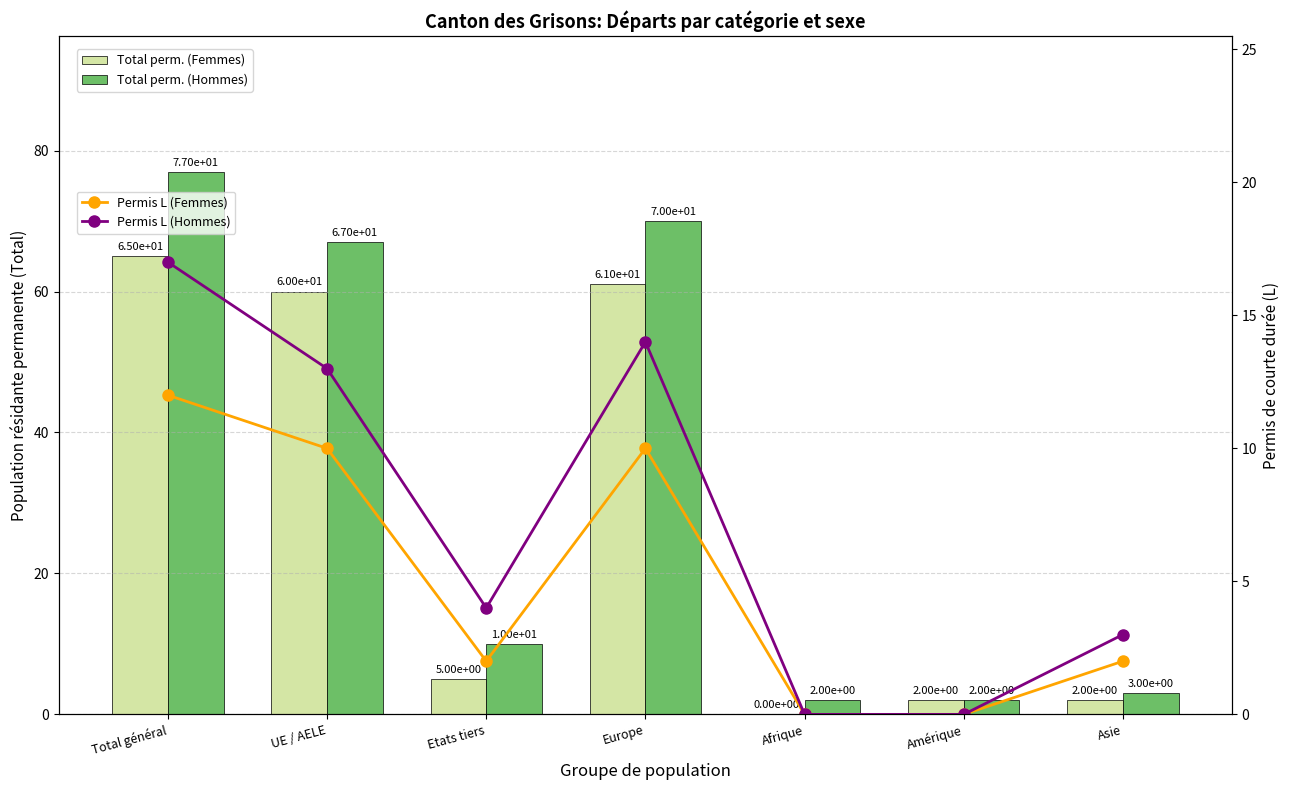

Is it true that Total perm. (Hommes) equals 70 at Europe?

True